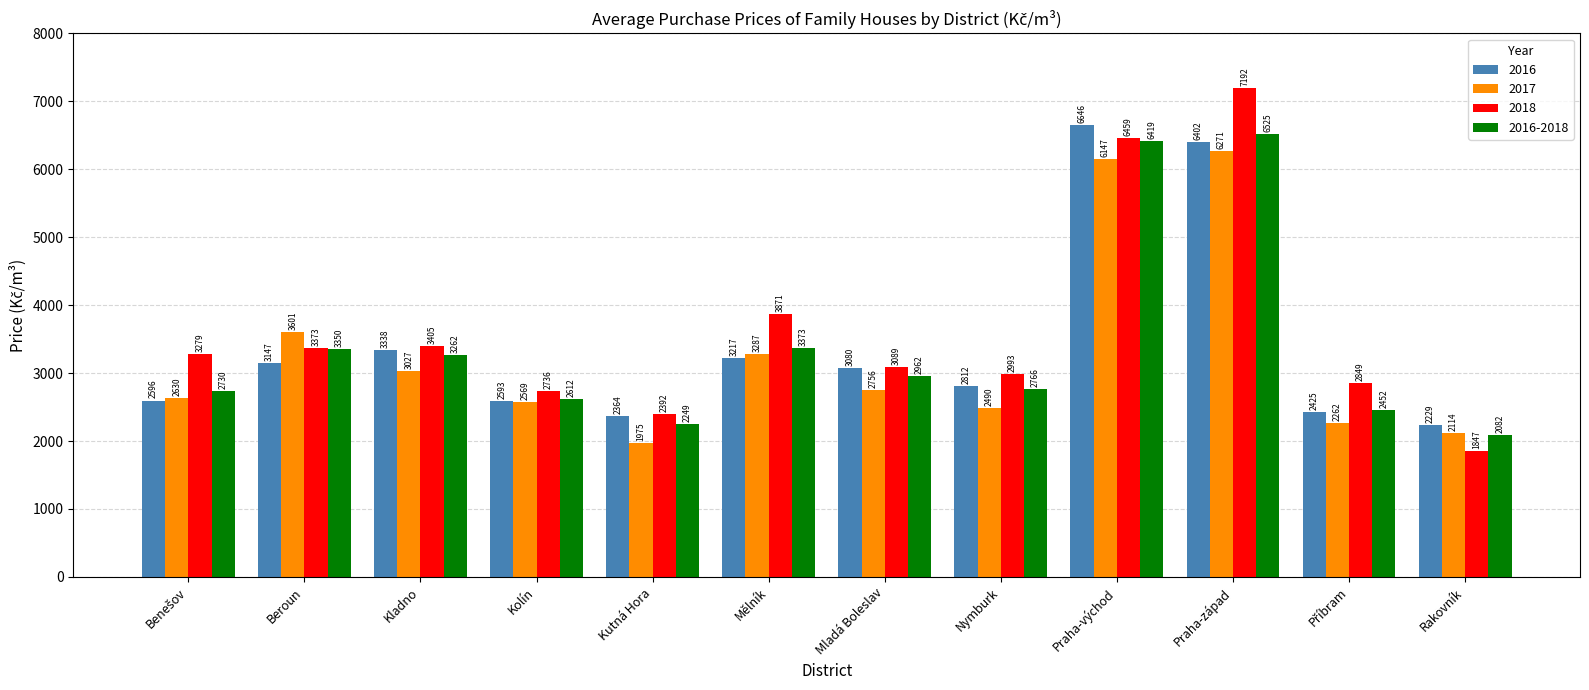

What is the total value across all series at Nymburk?

11061